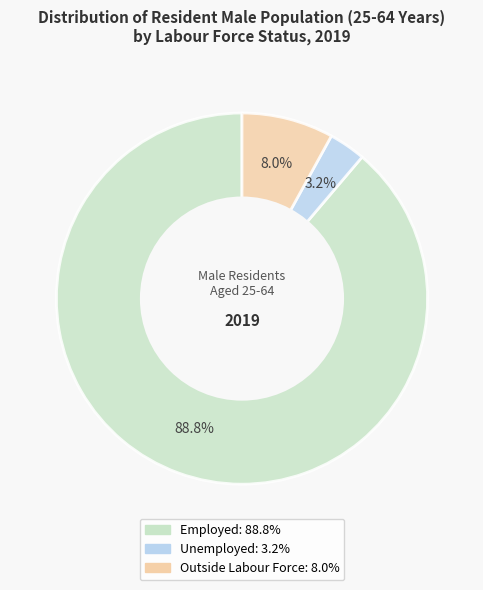

Is there any slice that represents more than half of the pie?

Yes